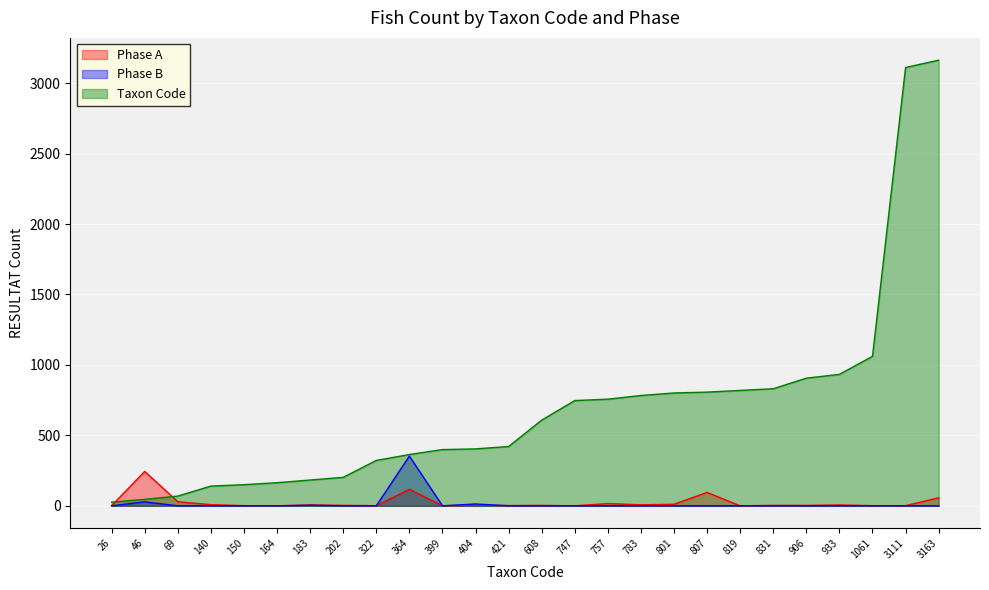

True or false: Phase B and Taxon Code cross at least once.

False